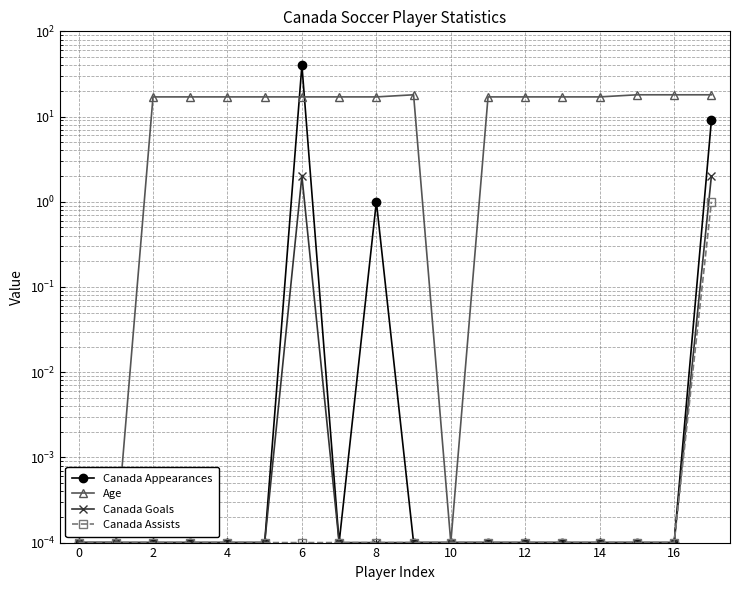

Which series has the widest spread of values?

Canada Appearances